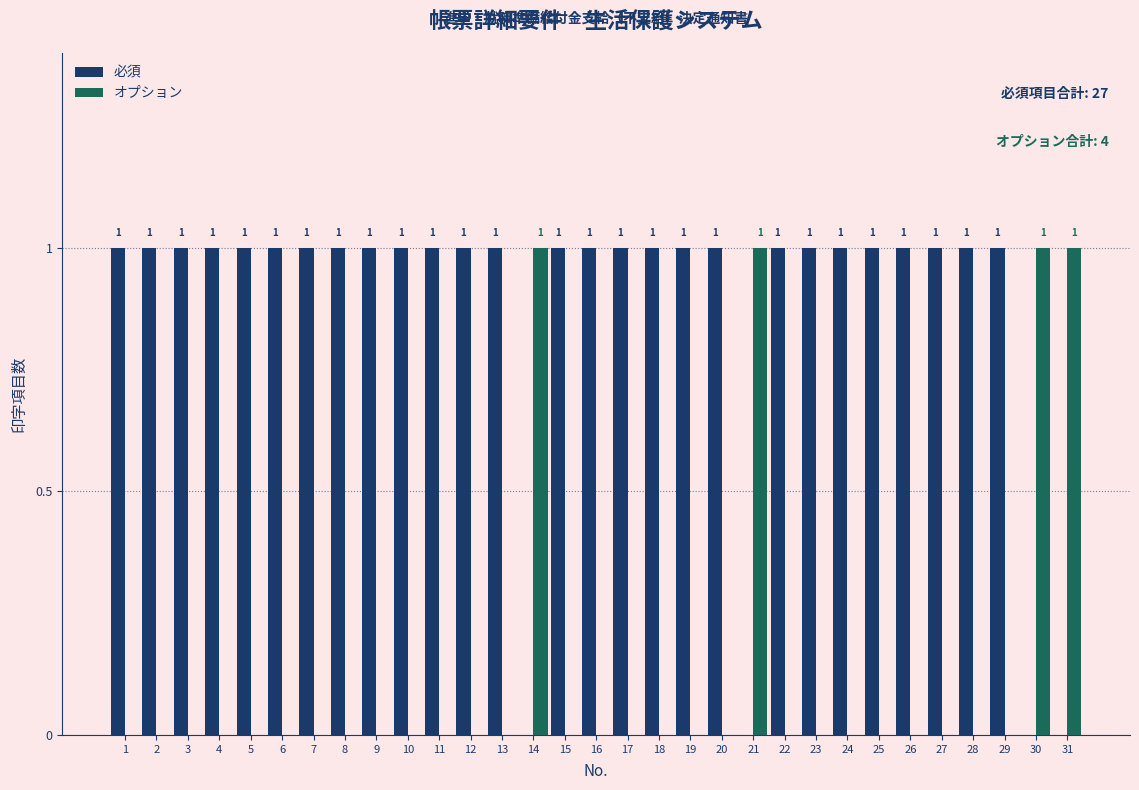

Reading left to right, extract all data points from this chart.

必須: 1=1	2=1	3=1	4=1	5=1	6=1	7=1	8=1	9=1	10=1	11=1	12=1	13=1	14=0	15=1	16=1	17=1	18=1	19=1	20=1	21=0	22=1	23=1	24=1	25=1	26=1	27=1	28=1	29=1	30=0	31=0
オプション: 1=0	2=0	3=0	4=0	5=0	6=0	7=0	8=0	9=0	10=0	11=0	12=0	13=0	14=1	15=0	16=0	17=0	18=0	19=0	20=0	21=1	22=0	23=0	24=0	25=0	26=0	27=0	28=0	29=0	30=1	31=1